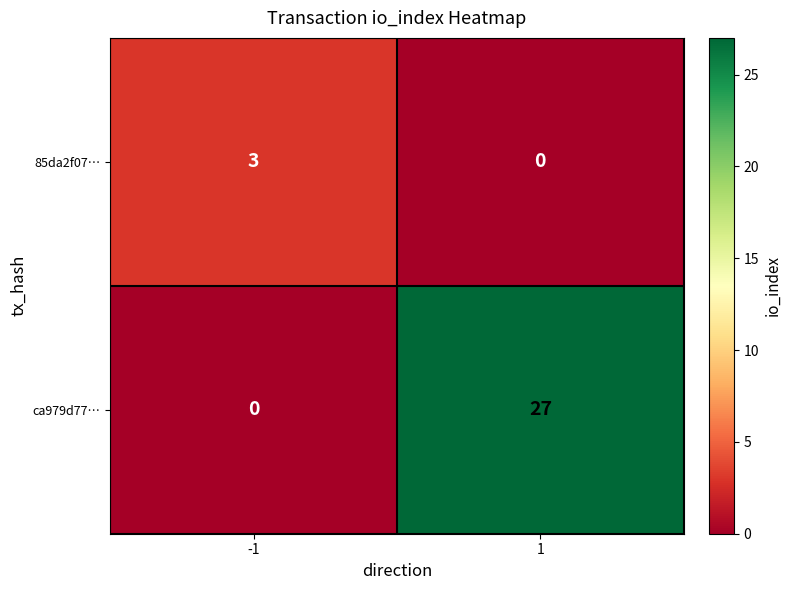

What is the sum of the ca979d77… values at -1 and 1?

27